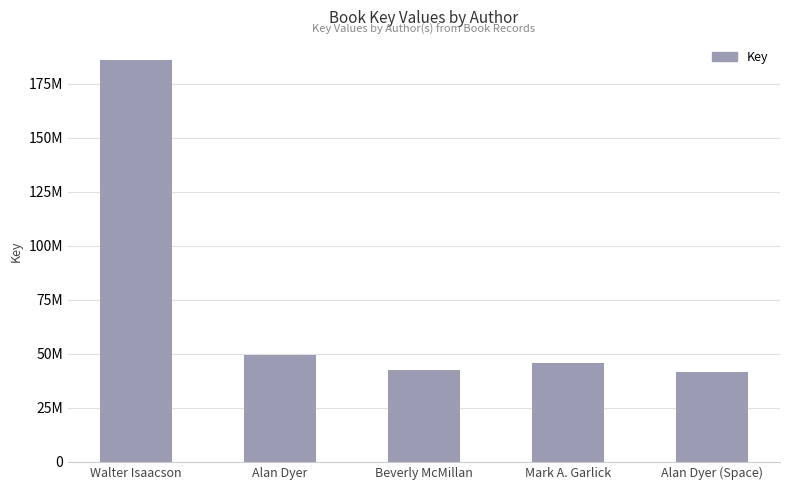

What is the change in value from Walter Isaacson to Alan Dyer (Space)?

-144395522